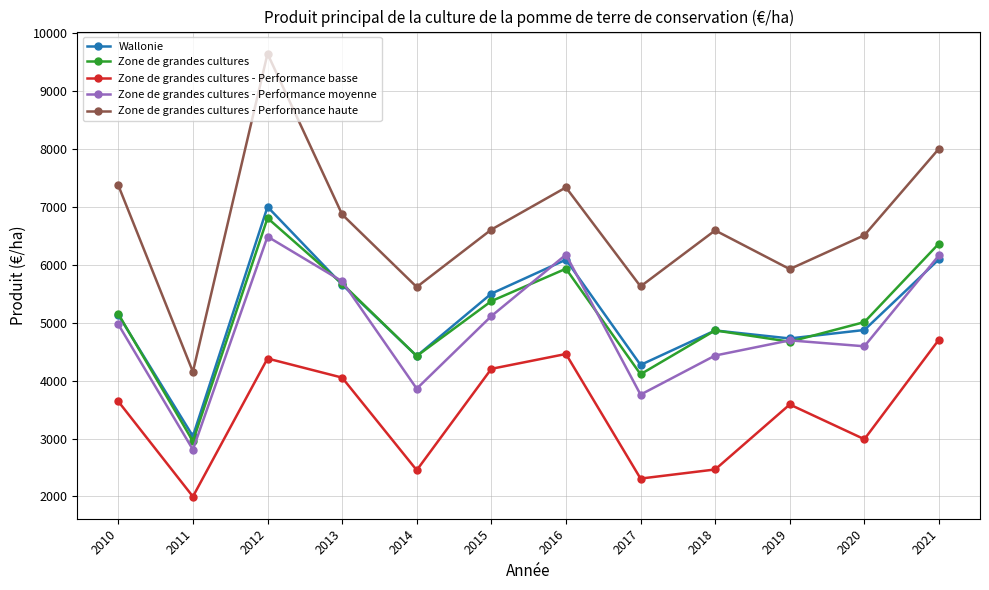

Between 2012 and 2018, which series saw the biggest shift?

Zone de grandes cultures - Performance haute